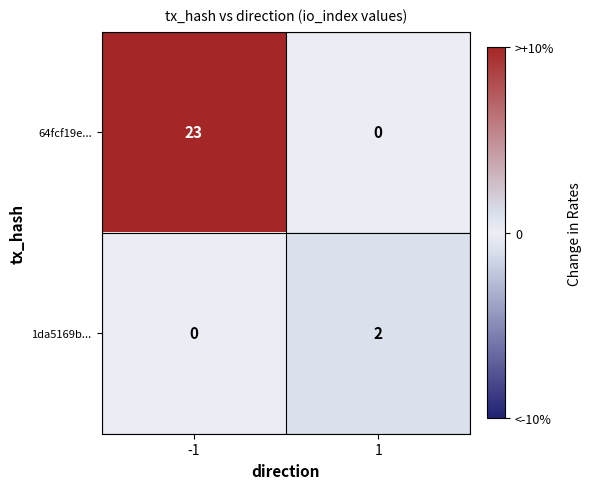

Which series has the largest range (max minus min)?

64fcf19e...